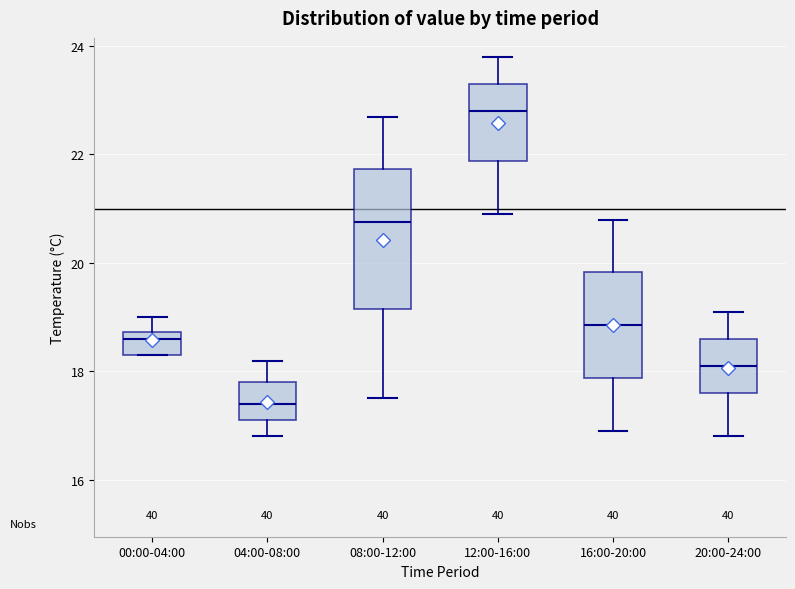

Reading left to right, read every box against the y-axis: the position of its median line, the range the box covers, and the ends of its whiskers. The values are not printed on the chart, so give them approximately, as read against the axis.

00:00-04:00: median 18.6, box 18.4 to 18.8, whiskers 18.4 to 19.0
04:00-08:00: median 17.4, box 17.2 to 17.8, whiskers 16.8 to 18.2
08:00-12:00: median 20.8, box 19.2 to 21.8, whiskers 17.6 to 22.8
12:00-16:00: median 22.8, box 21.8 to 23.4, whiskers 21.0 to 23.8
16:00-20:00: median 18.8, box 17.8 to 19.8, whiskers 17.0 to 20.8
20:00-24:00: median 18.2, box 17.6 to 18.6, whiskers 16.8 to 19.2